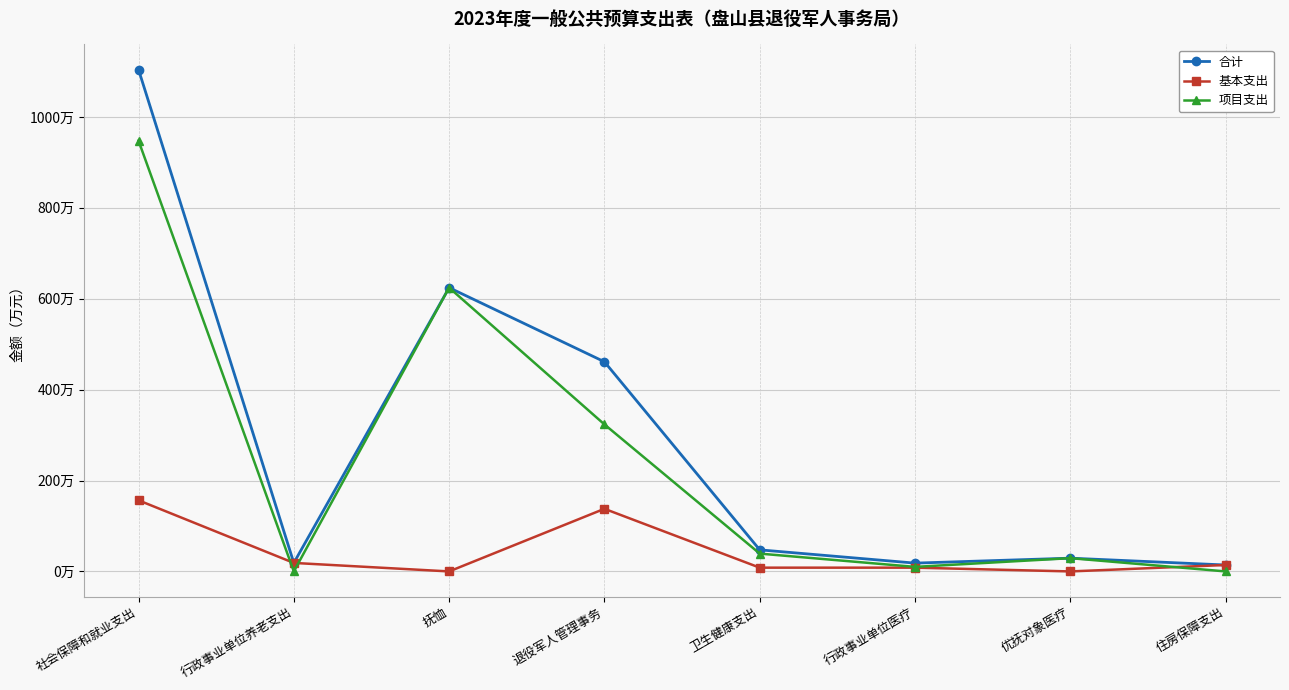

Which has a higher value, 退役军人管理事务 or 卫生健康支出?

退役军人管理事务